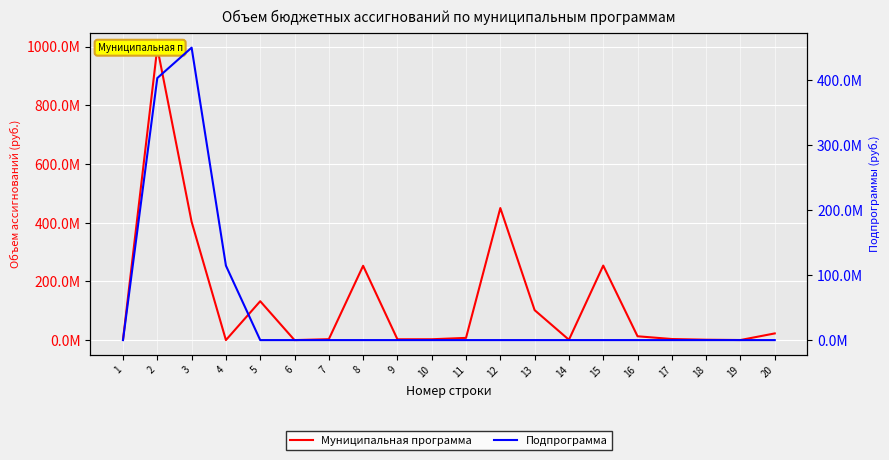

True or false: Подпрограмма and Муниципальная программа cross at least once.

True